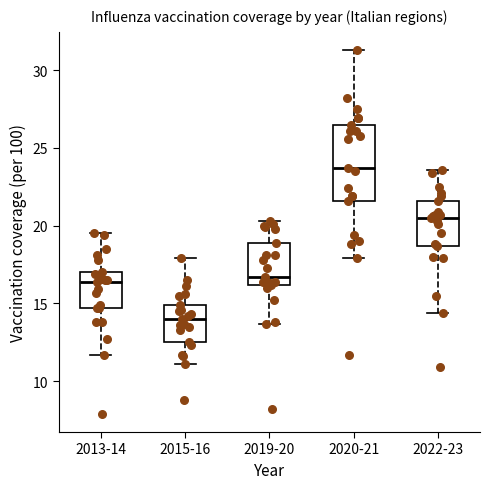

Reading left to right, transcribe this box plot: for each box, give where its median line is, the range the box spans, and where its two whiskers end, as read against the y-axis. The values are not printed on the chart, so give them approximately, as read against the axis.

2013-14: median 16.5, box 14.5 to 17.0, whiskers 11.5 to 19.5
2015-16: median 14.0, box 12.5 to 15.0, whiskers 11.0 to 18.0
2019-20: median 16.5, box 16.0 to 19.0, whiskers 13.5 to 20.5
2020-21: median 23.5, box 21.5 to 26.5, whiskers 18.0 to 31.5
2022-23: median 20.5, box 18.5 to 21.5, whiskers 14.5 to 23.5